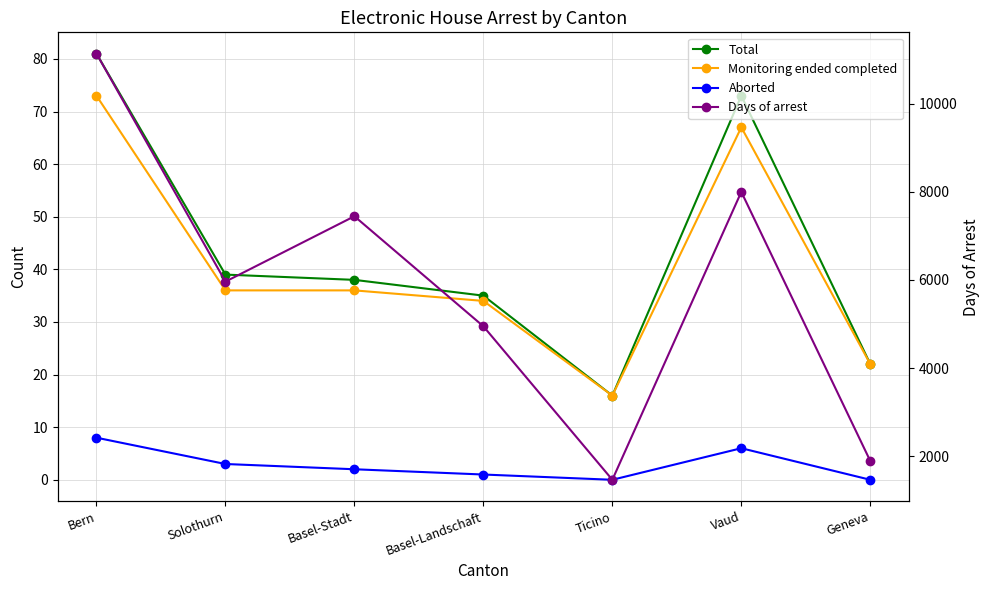

True or false: Days of arrest and Aborted intersect in this chart.

False